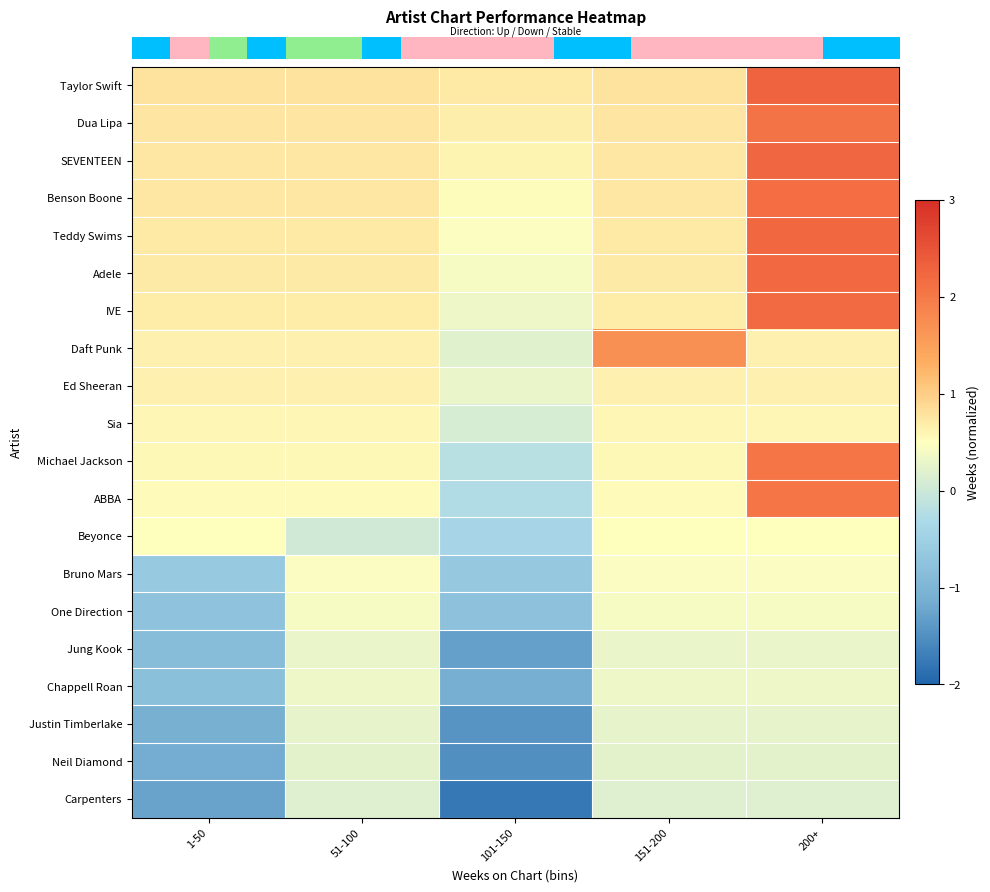

What is the total value across all series at 151-200?

11.9